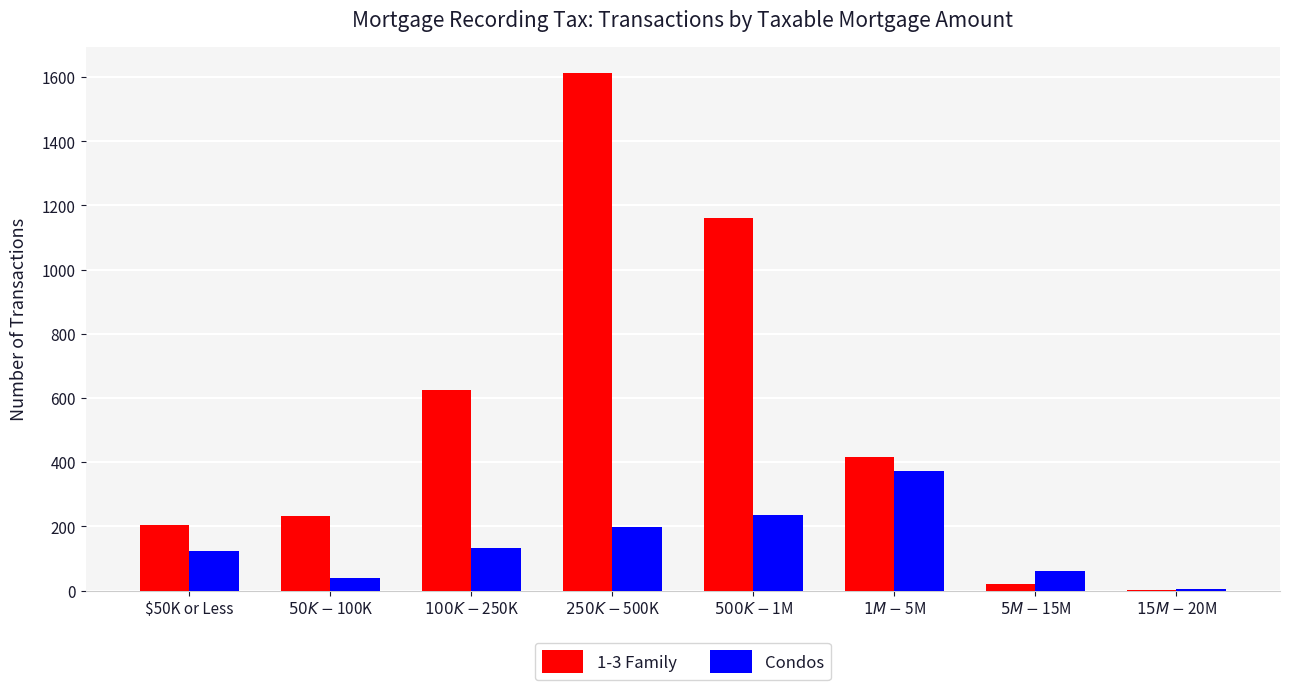

True or false: 1-3 Family has a value of 52 at $50K or Less.

False